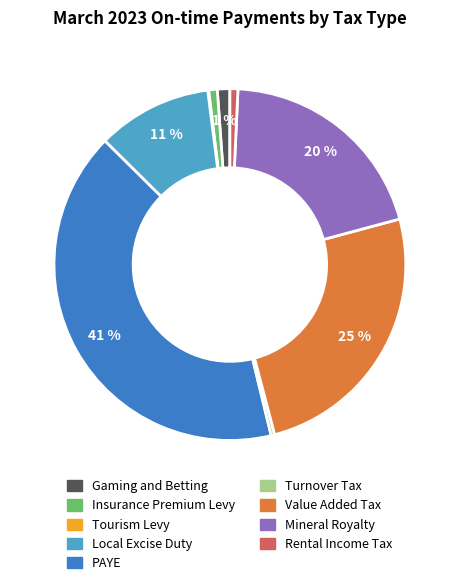

To the nearest percent, what is the average slice percentage?

11%